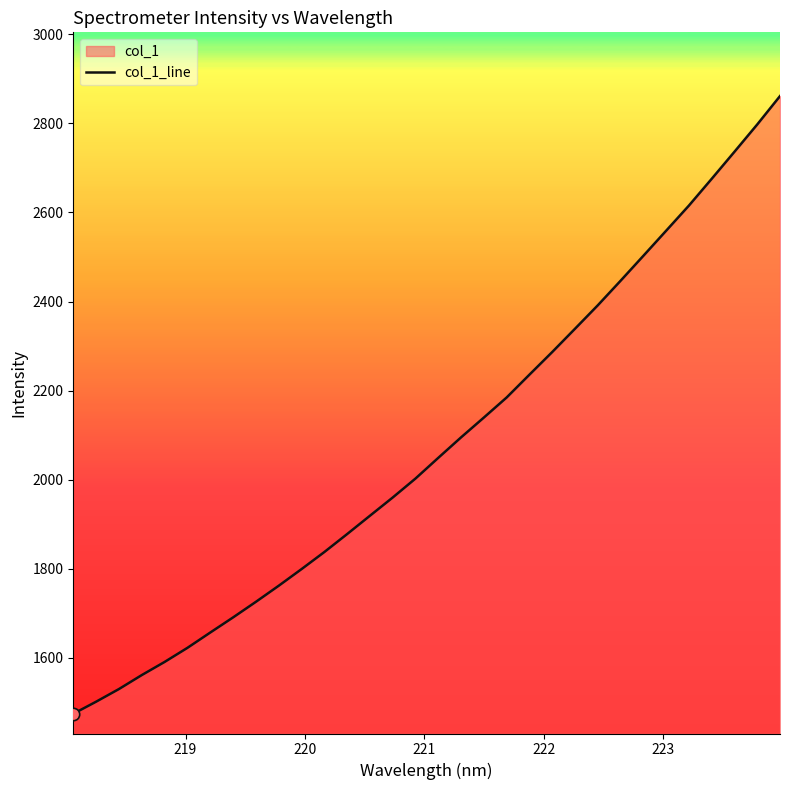

What is the maximum value shown in the chart?

2861.3